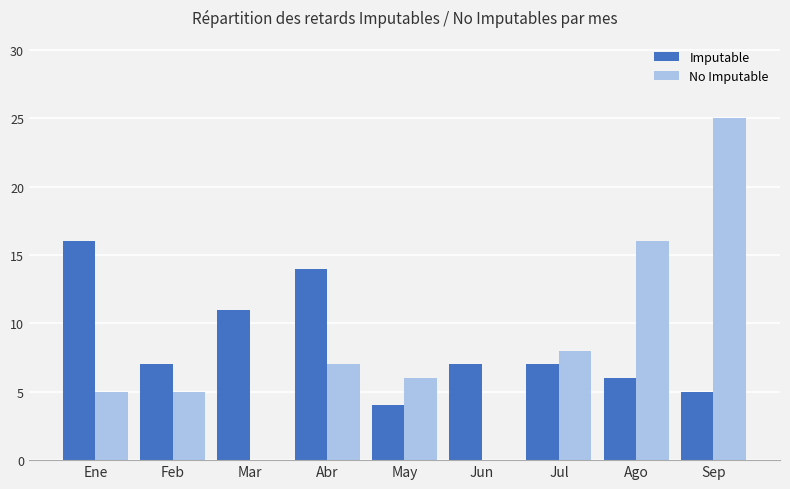

What is the maximum value shown in the chart?

25